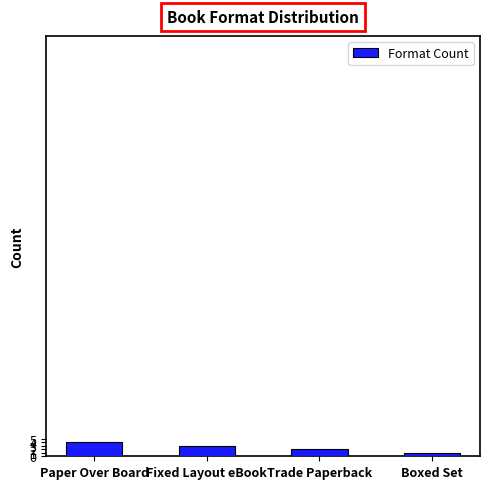

True or false: the data shows 4 at Paper Over Board.

True